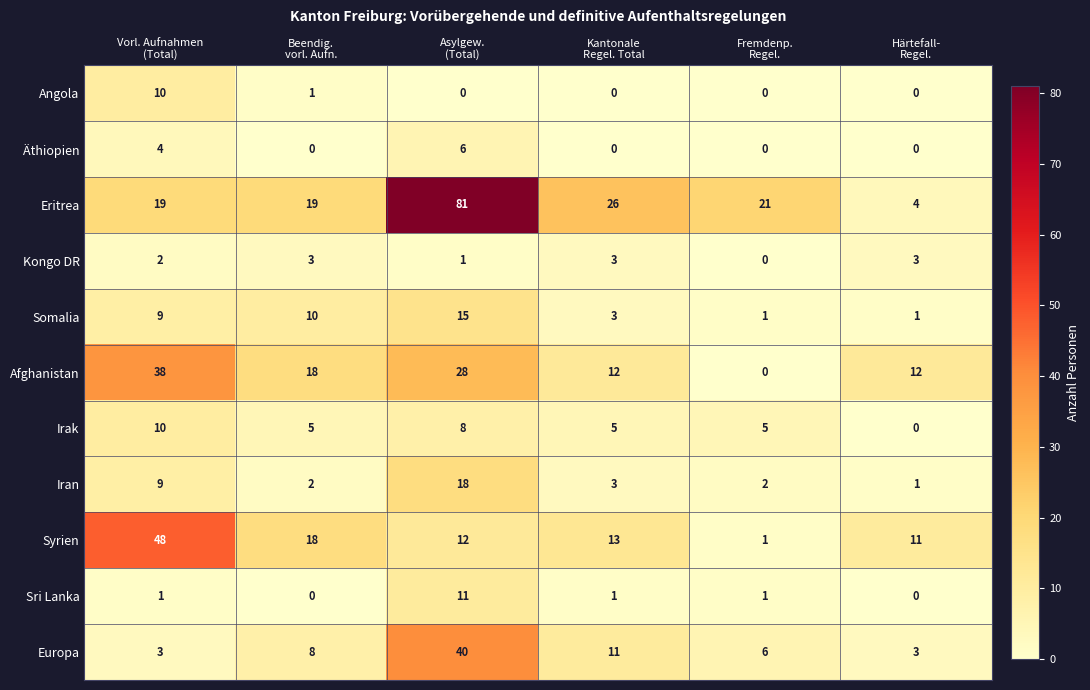

What is the greatest value displayed?

81